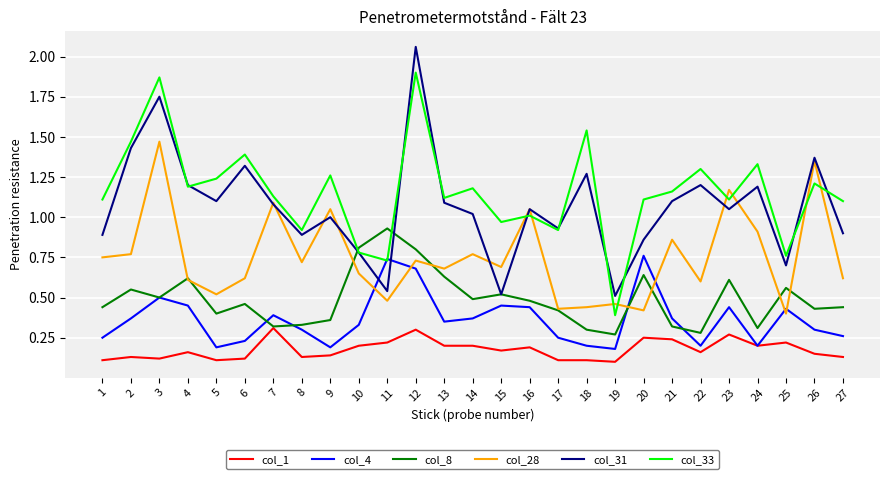

Does the chart display data point markers on the line(s)?

No